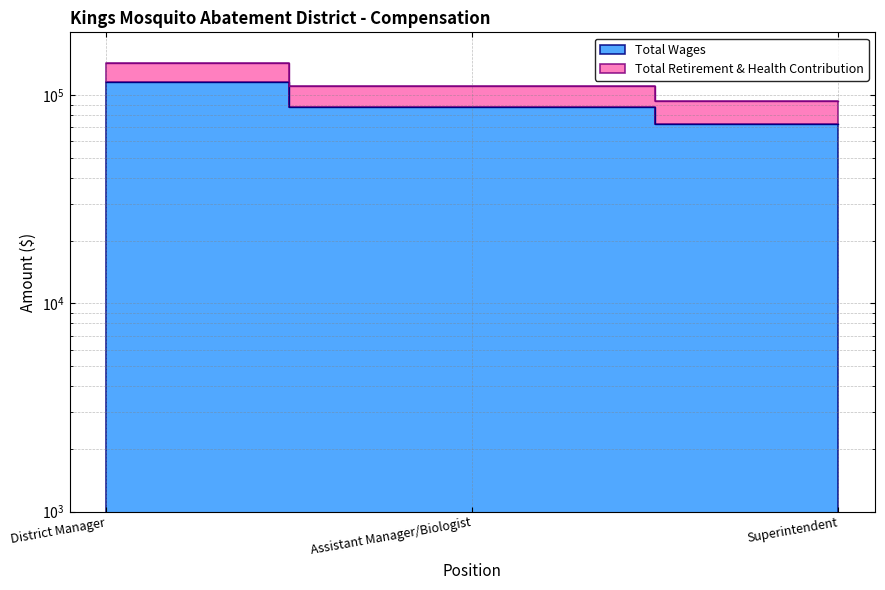

List the labels in order of Total Retirement & Health Contribution value, smallest first.

Superintendent, Assistant Manager/Biologist, District Manager